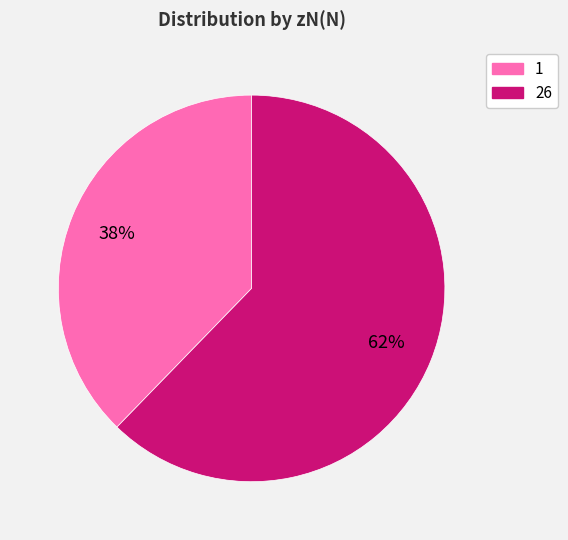

Which has a higher value, 26 or 1?

26